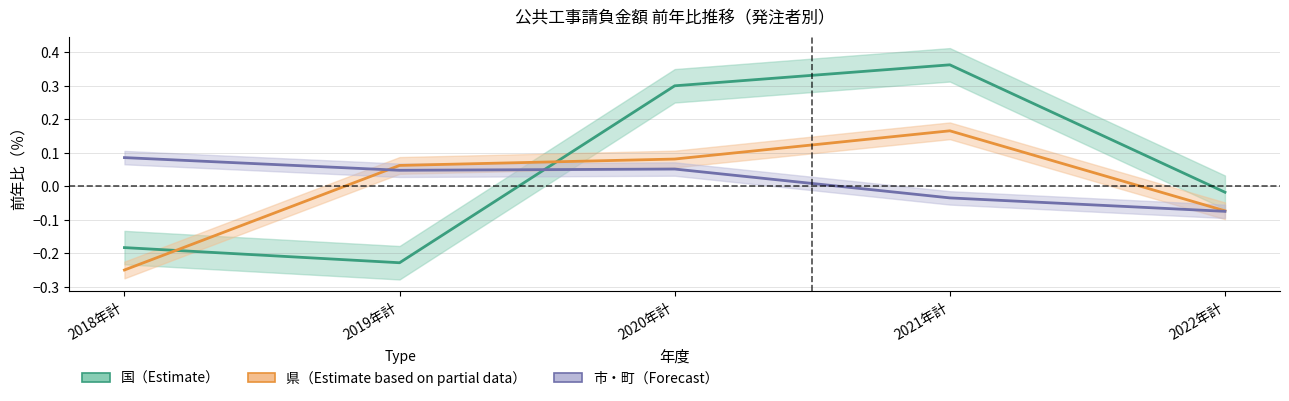

What is the label of the 3rd point from the right?

2020年計